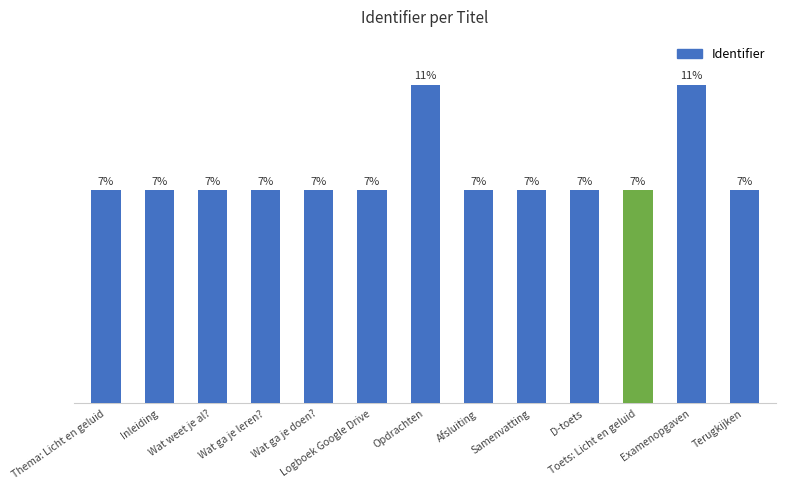

Approximately how many times larger is the value at Examenopgaven compared to Terugkijken?

1.5